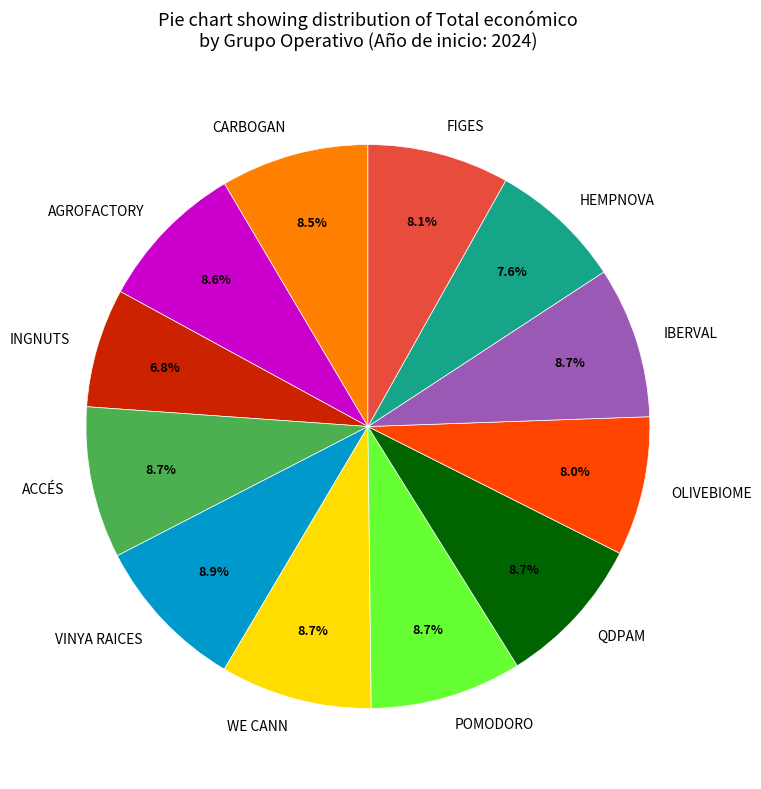

To the nearest percent, what is the difference between the largest and smallest slice percentages?

2%